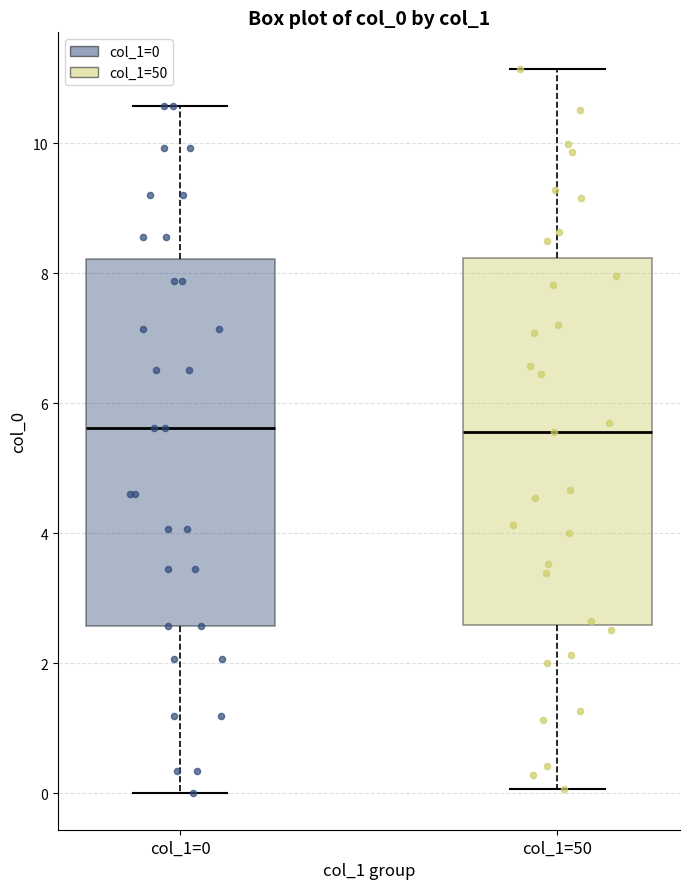

Where does the lower whisker of the box for col_1=0 end on the y-axis? The values are not printed on the chart, so give them approximately, as read against the axis.

0.0